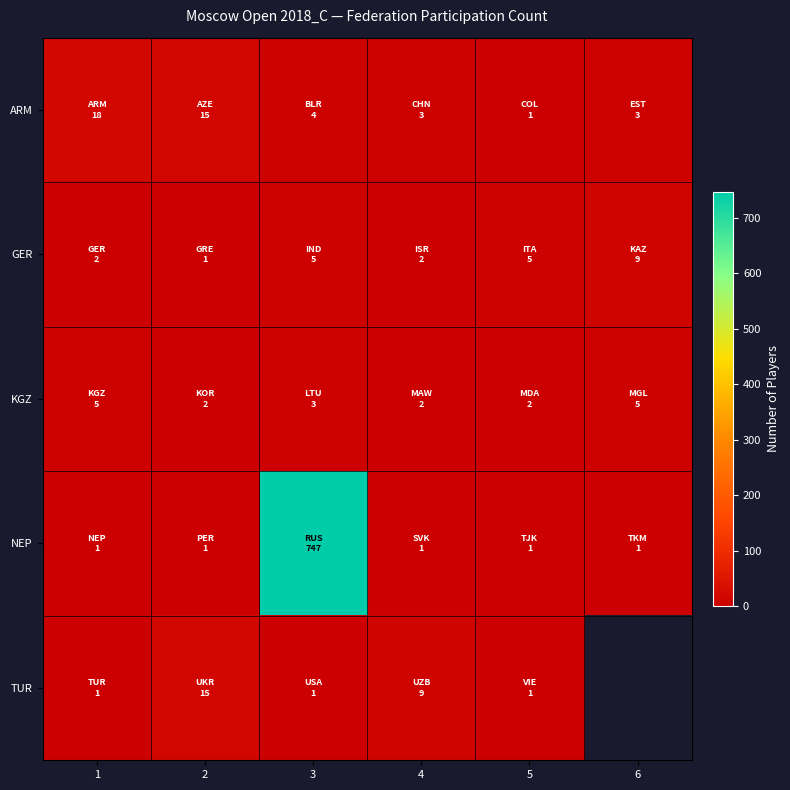

What is the difference between the maximum and minimum values in the GER series?

8.0